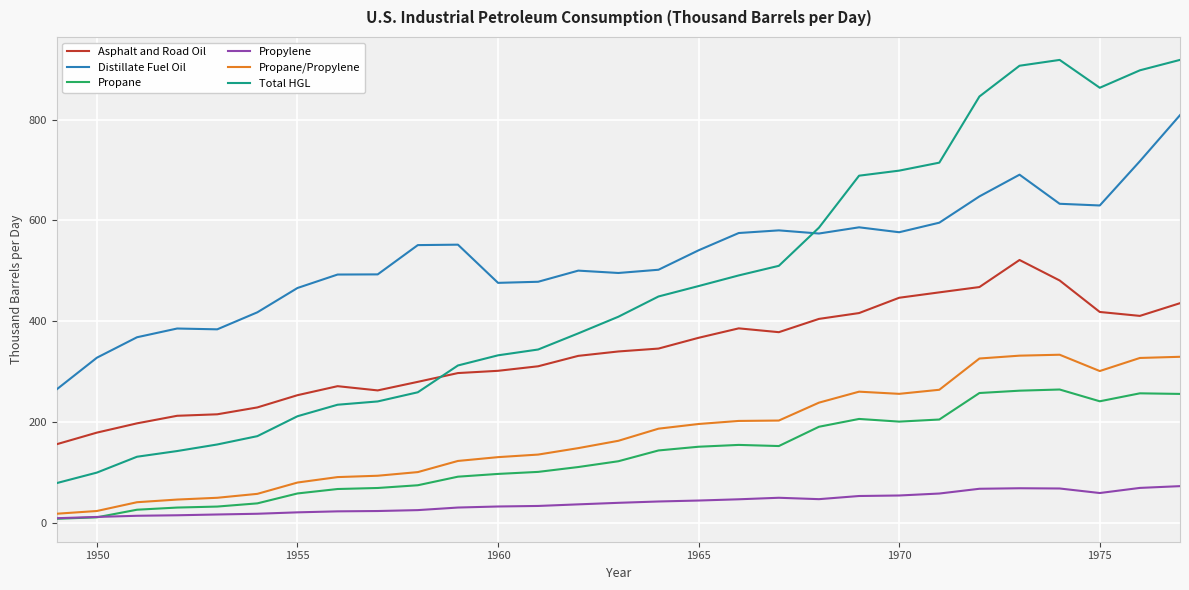

Which series has the largest range (max minus min)?

Total HGL